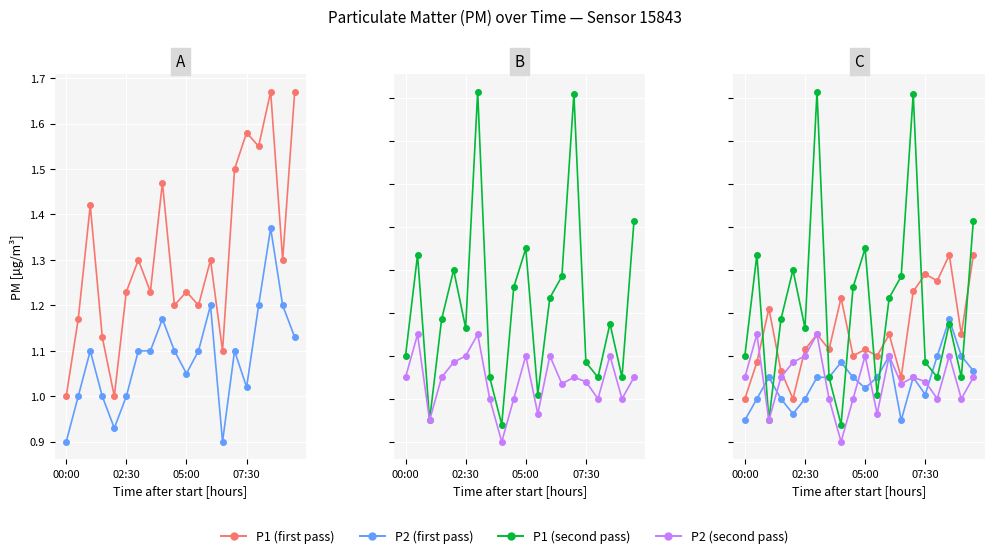

Between 16 and 18, which series saw the biggest shift?

P1 (first pass)